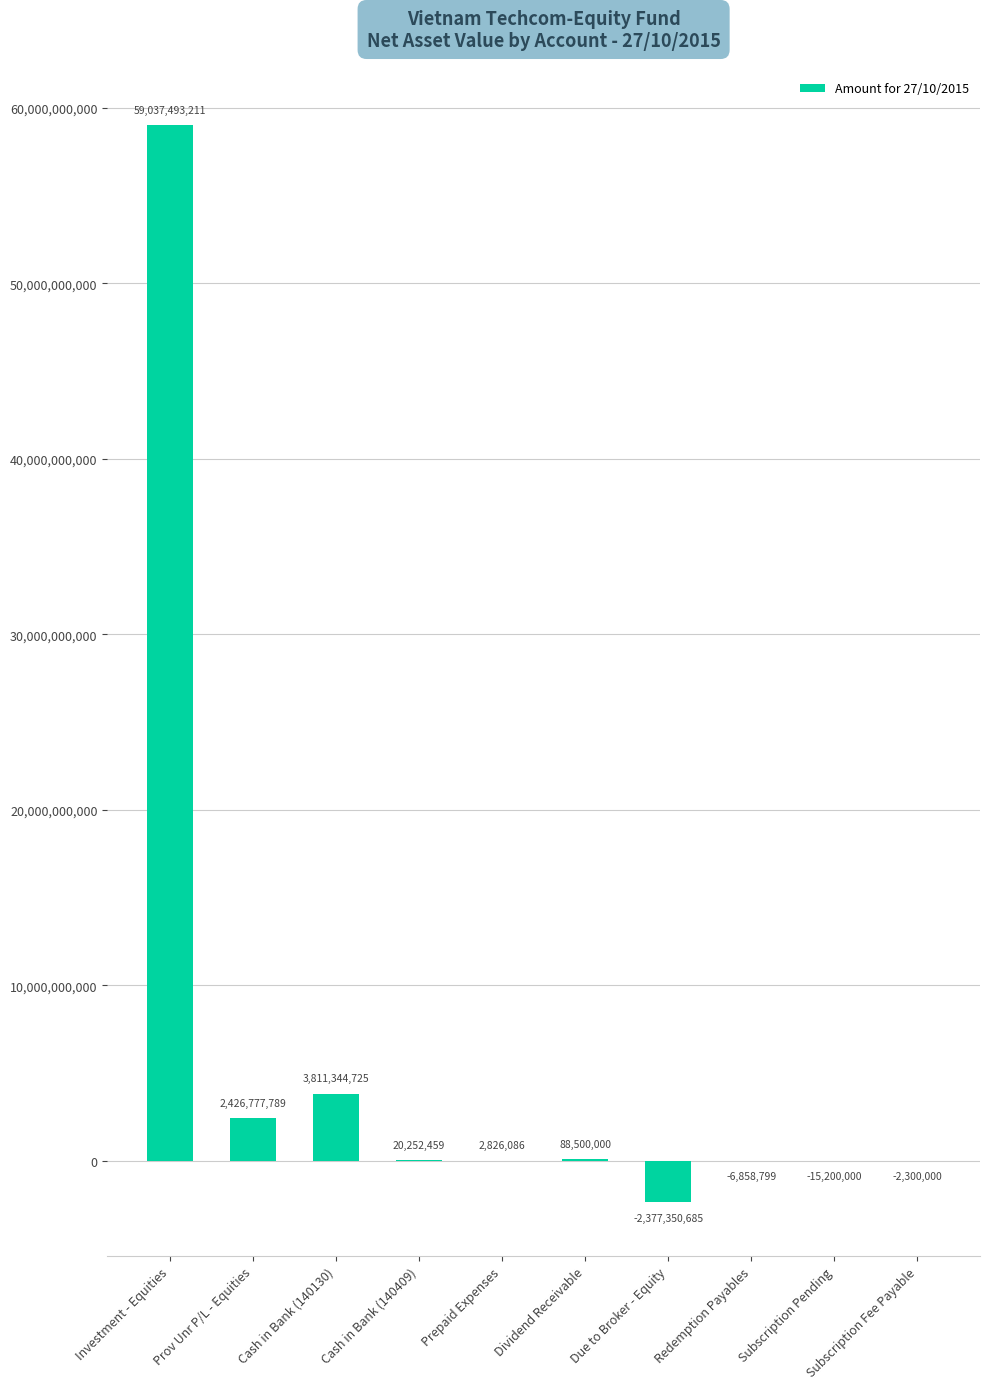

Reading left to right, list all the values displayed in this chart.

Investment - Equities=59037493211	Prov Unr P/L - Equities=2426777789	Cash in Bank (140130)=3811344725	Cash in Bank (140409)=20252459	Prepaid Expenses=2826086	Dividend Receivable=88500000	Due to Broker - Equity=-2377350685	Redemption Payables=-6858799	Subscription Pending=-15200000	Subscription Fee Payable=-2300000